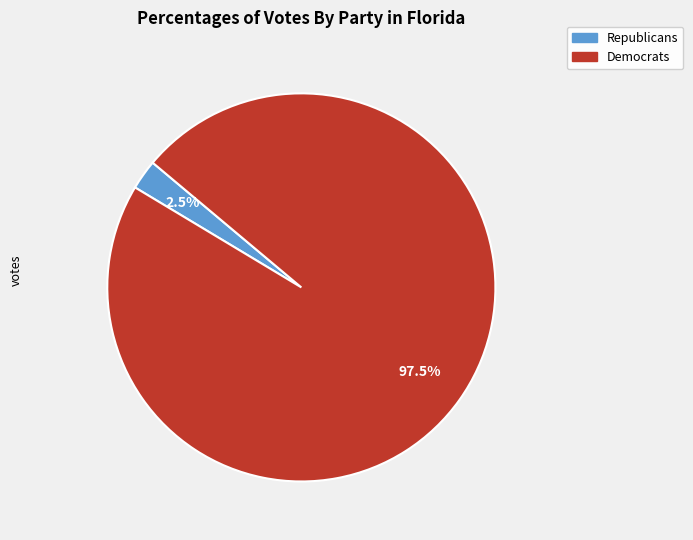

Which slice is the largest?

Democrats